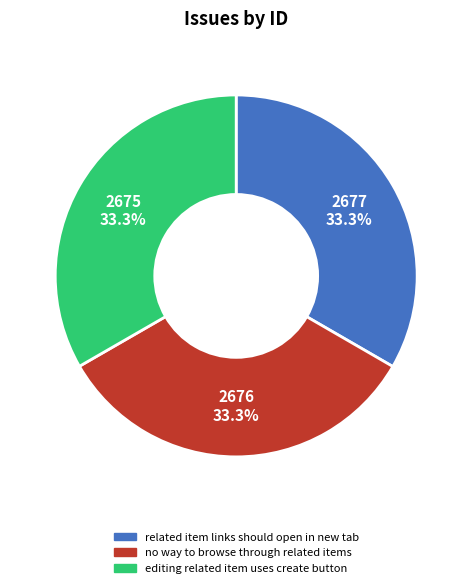

Is it true that no way to browse through related items is 33% of the pie?

True